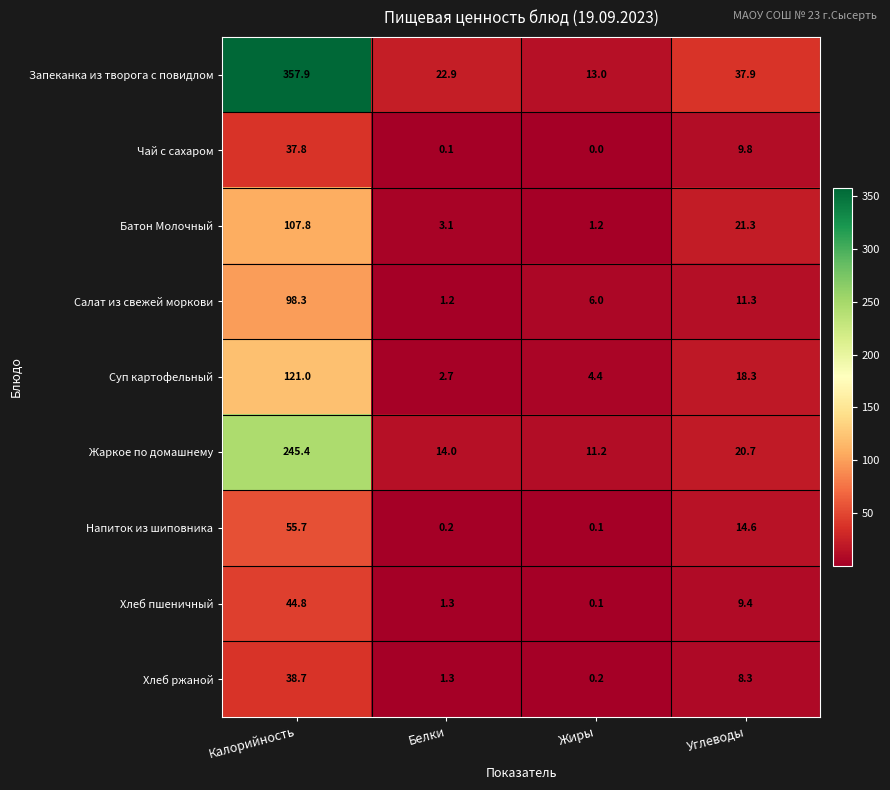

What is the difference between the second highest and second lowest values in the Запеканка из творога с повидлом series?

15.0